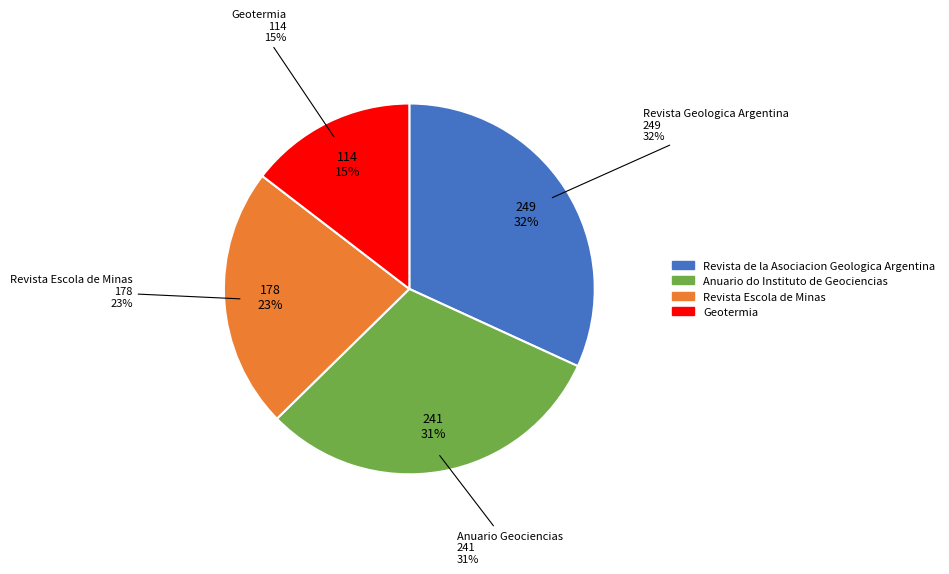

Is Revista de la Asociacion Geologica Argentina the majority of the pie?

No